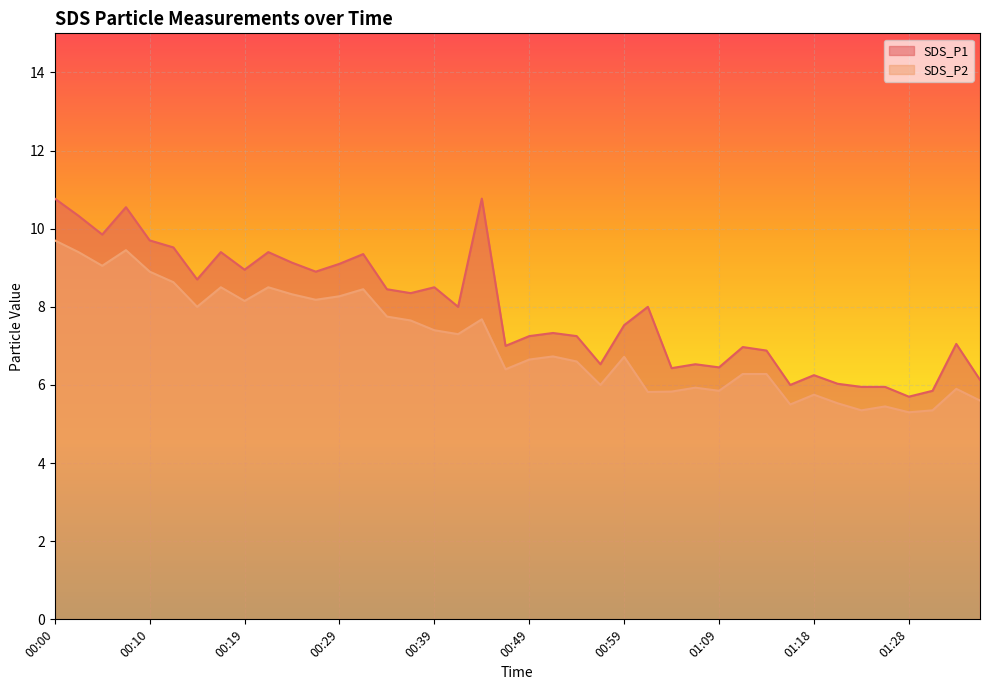

Is the value of SDS_P2 at 00:12 greater than the value of SDS_P1 at 00:41?

Yes